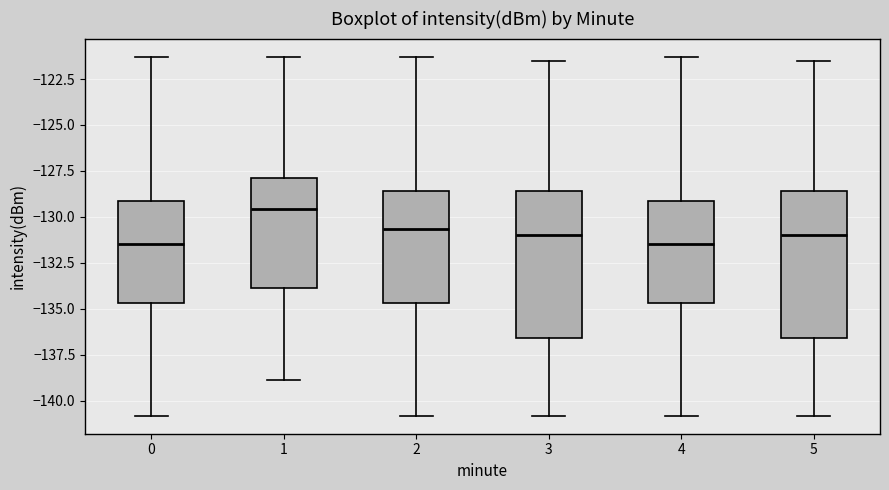

Reading left to right, read every box against the y-axis: the position of its median line, the range the box covers, and the ends of its whiskers. The values are not printed on the chart, so give them approximately, as read against the axis.

0: median -131.5, box -134.5 to -129.0, whiskers -141.0 to -121.5
1: median -129.5, box -134.0 to -128.0, whiskers -139.0 to -121.5
2: median -130.5, box -134.5 to -128.5, whiskers -141.0 to -121.5
3: median -131.0, box -136.5 to -128.5, whiskers -141.0 to -121.5
4: median -131.5, box -134.5 to -129.0, whiskers -141.0 to -121.5
5: median -131.0, box -136.5 to -128.5, whiskers -141.0 to -121.5